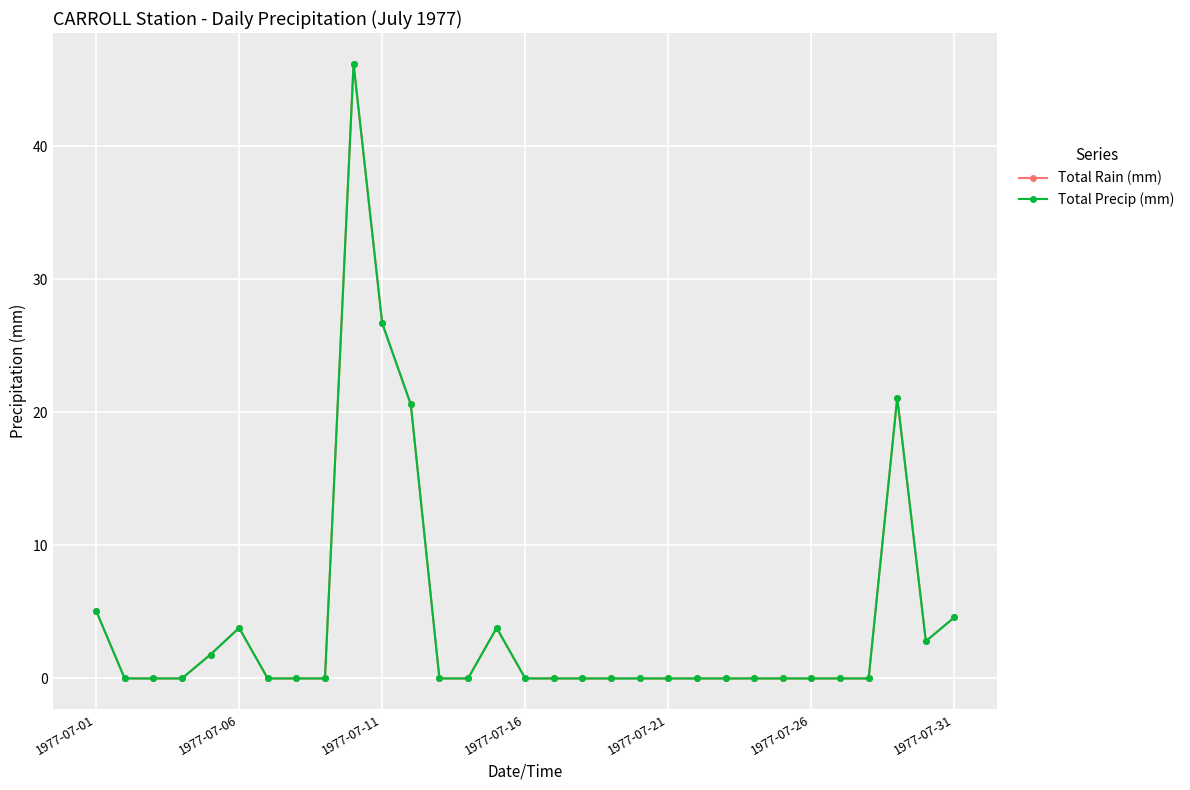

Reading left to right, transcribe all the data shown in this chart.

Total Rain (mm): 5.1	0.0	0.0	0.0	1.8	3.8	0.0	0.0	0.0	46.2	26.7	20.6	0.0	0.0	3.8	0.0	0.0	0.0	0.0	0.0	0.0	0.0	0.0	0.0	0.0	0.0	0.0	0.0	21.1	2.8	4.6
Total Precip (mm): 5.1	0.0	0.0	0.0	1.8	3.8	0.0	0.0	0.0	46.2	26.7	20.6	0.0	0.0	3.8	0.0	0.0	0.0	0.0	0.0	0.0	0.0	0.0	0.0	0.0	0.0	0.0	0.0	21.1	2.8	4.6